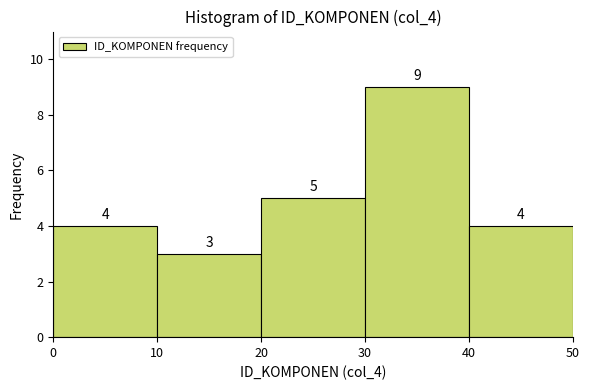

Reading left to right, transcribe this chart: for each bar, give the range it covers on the x-axis and its height.

0 to 10: 4
10 to 20: 3
20 to 30: 5
30 to 40: 9
40 to 50: 4